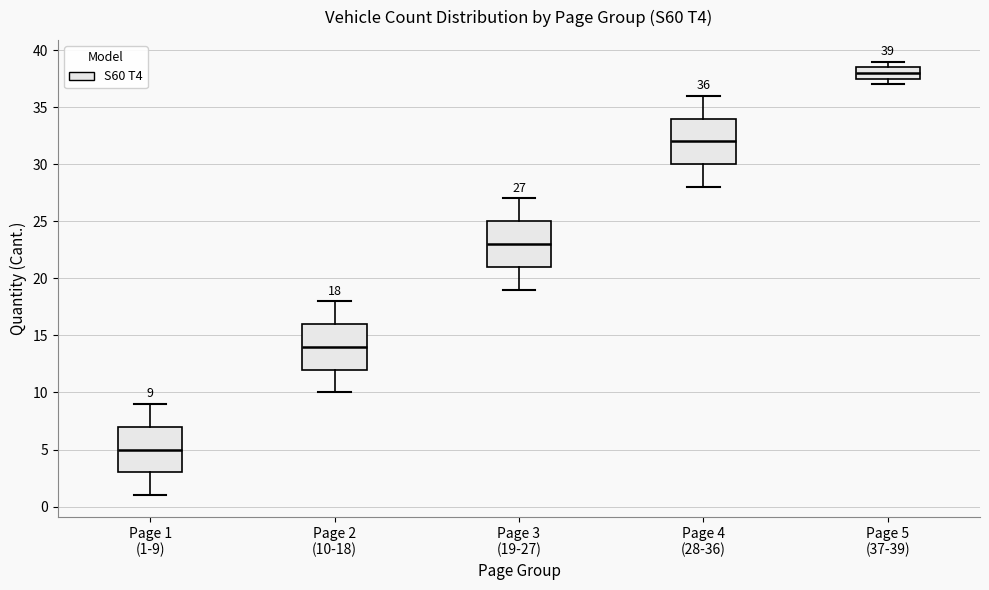

Which box has the lowest median line?

Page 1 (1-9)